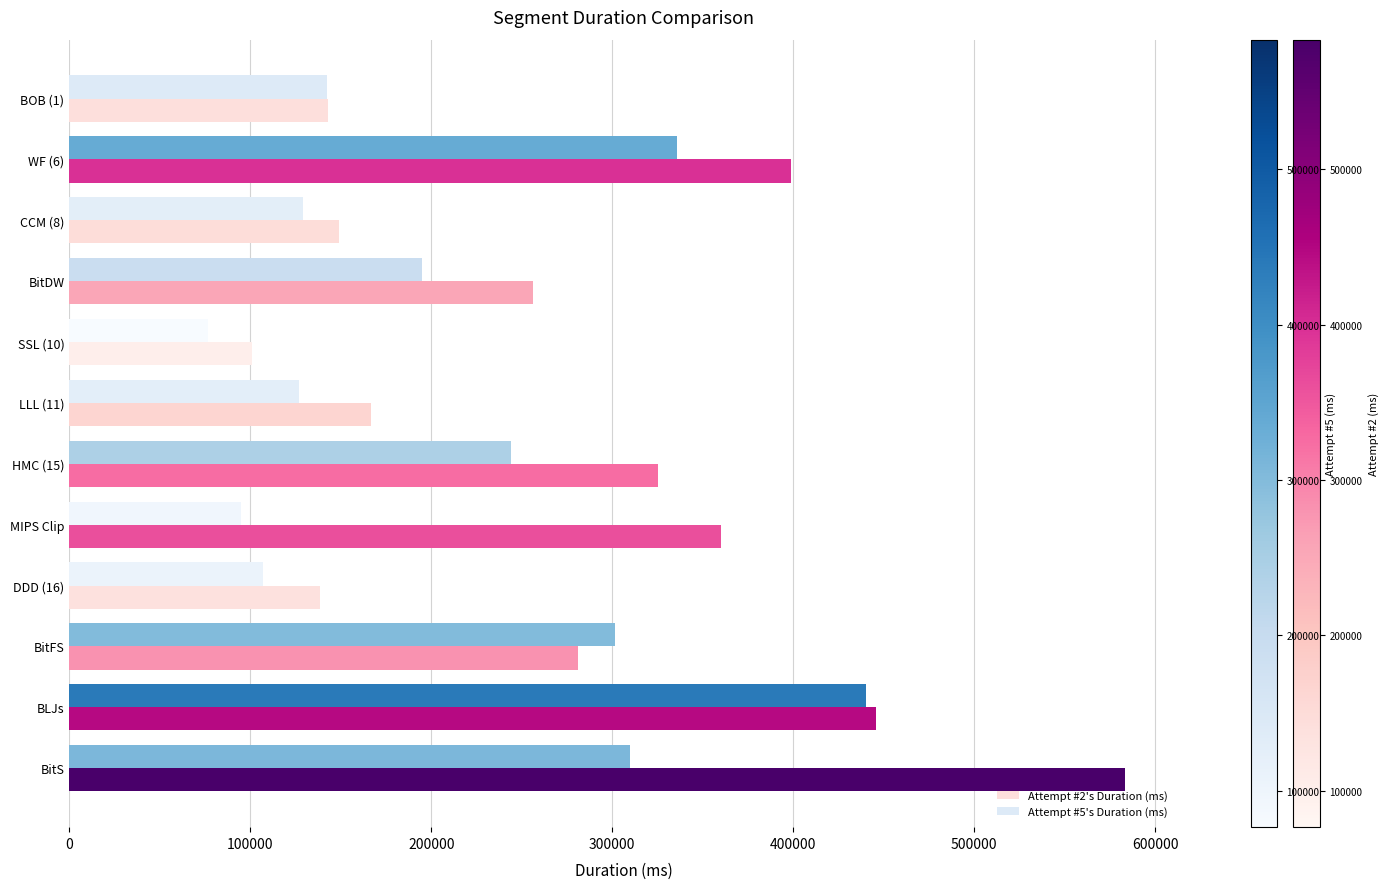

How many series are shown in this chart?

2